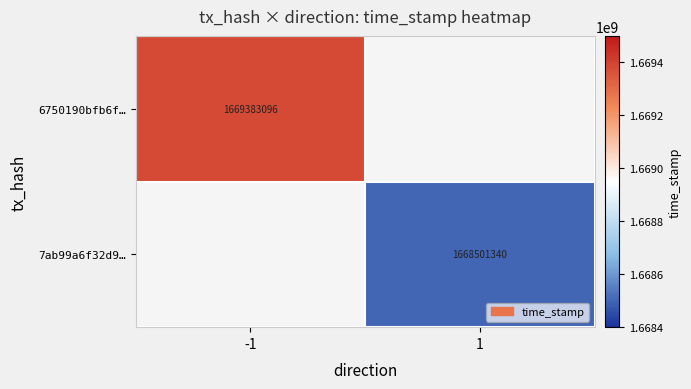

At which category is the sum across all series the highest?

-1